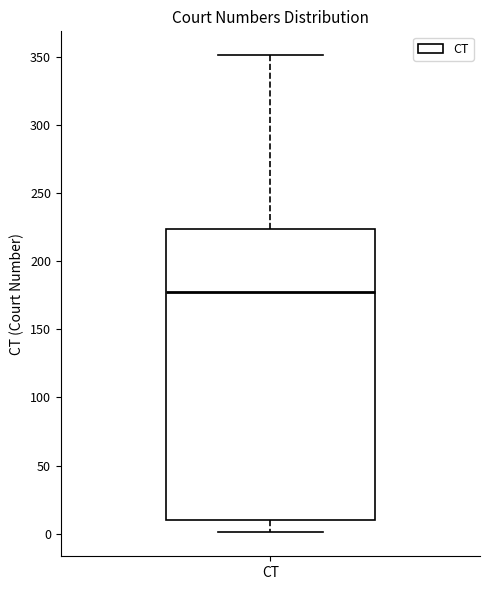

Where does the lower whisker of the box for CT end on the y-axis? The values are not printed on the chart, so give them approximately, as read against the axis.

0